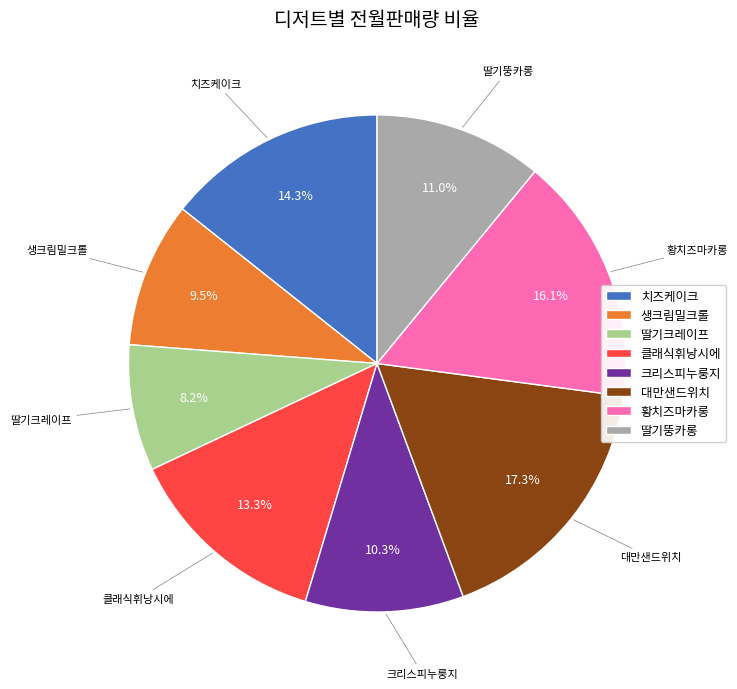

Combined, do 클래식휘낭시에 and 딸기뚱카롱 account for over 50%?

No